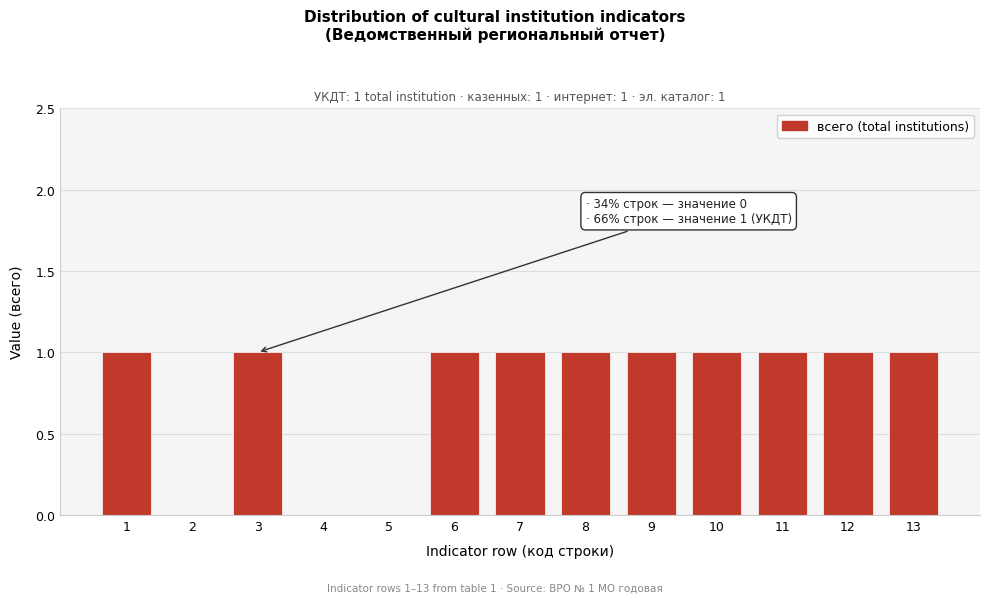

Reading left to right, transcribe all the data shown in this chart.

1=1	2=0	3=1	4=0	5=0	6=1	7=1	8=1	9=1	10=1	11=1	12=1	13=1